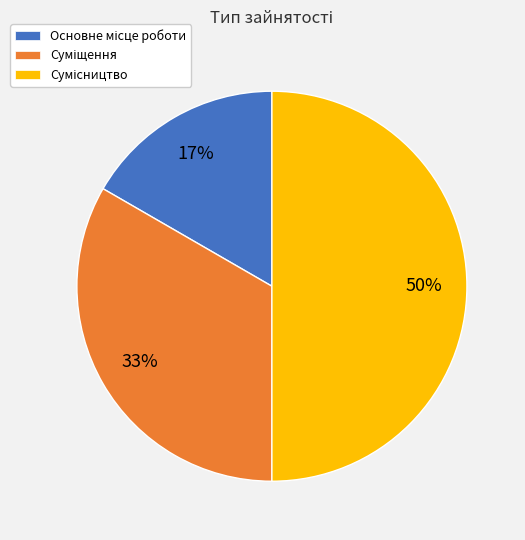

To the nearest percent, what is the difference between the largest and smallest slice percentages?

33%